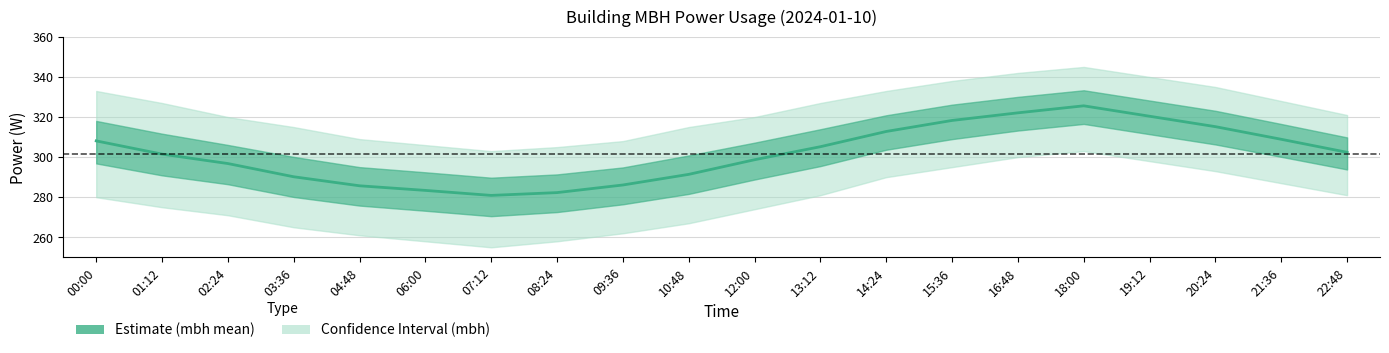

Which label corresponds to the largest value in the chart?

18:00